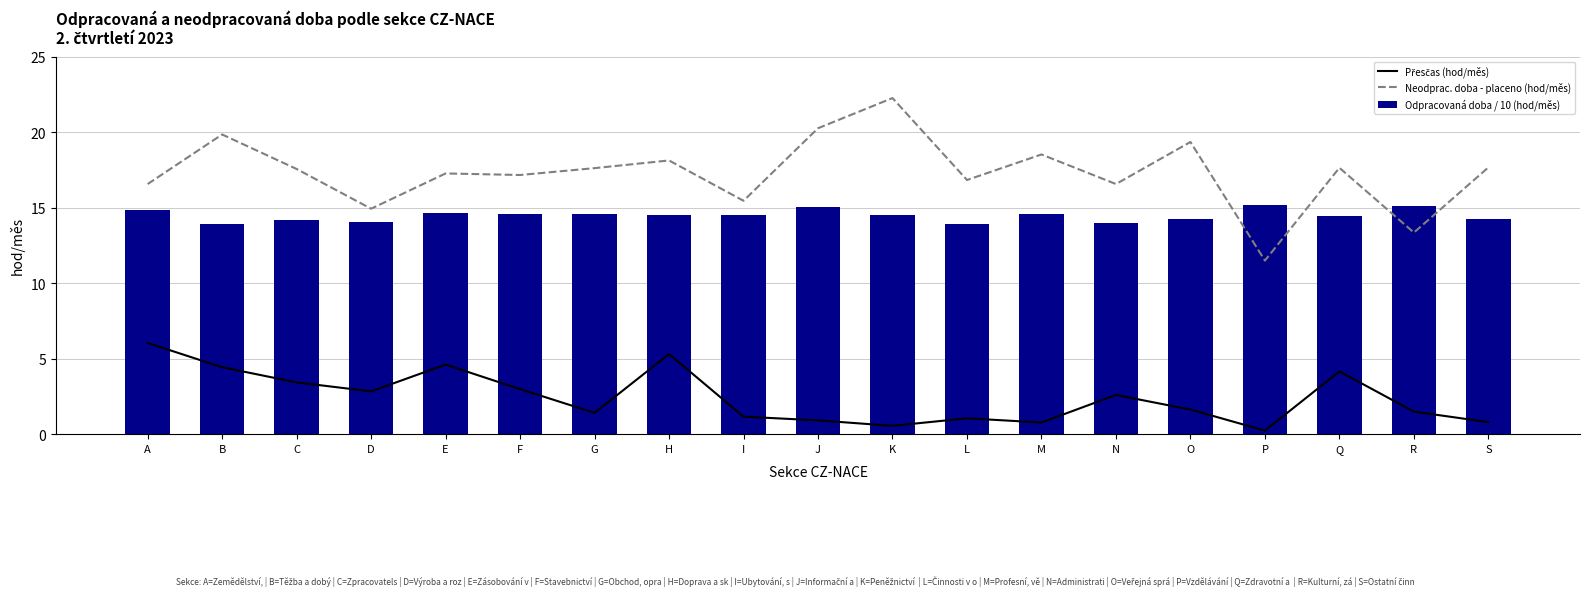

List the labels in order of Odpracovaná doba / 10 (hod/měs) value, largest first.

P, R, J, A, E, F, G, M, K, H, I, Q, S, O, C, D, N, B, L